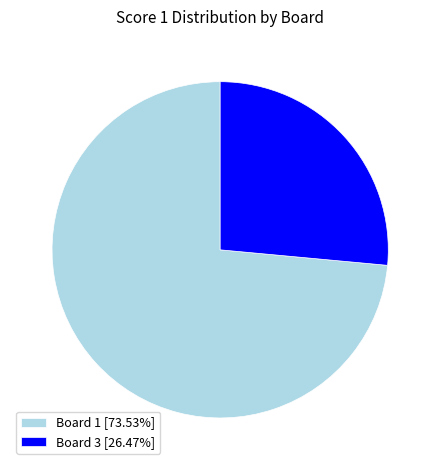

Is there a majority slice in this chart?

Yes